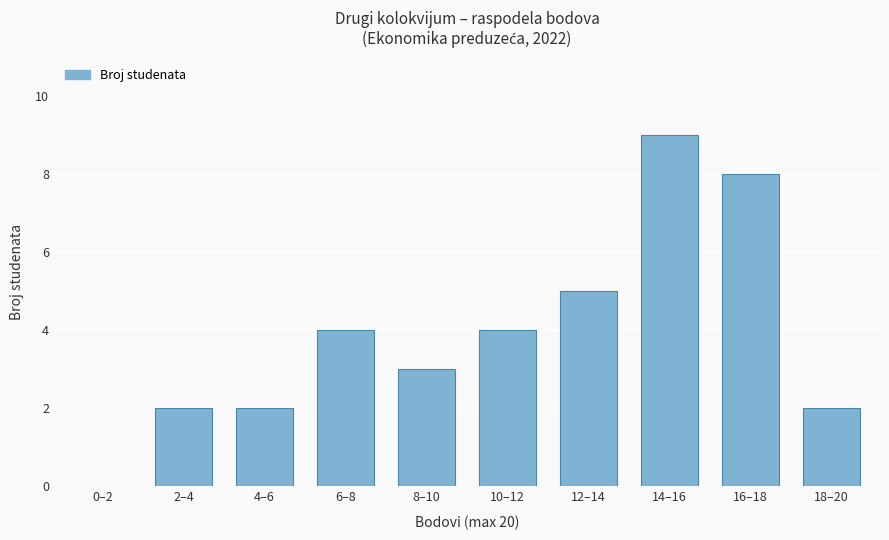

What is the sum of all values?

39